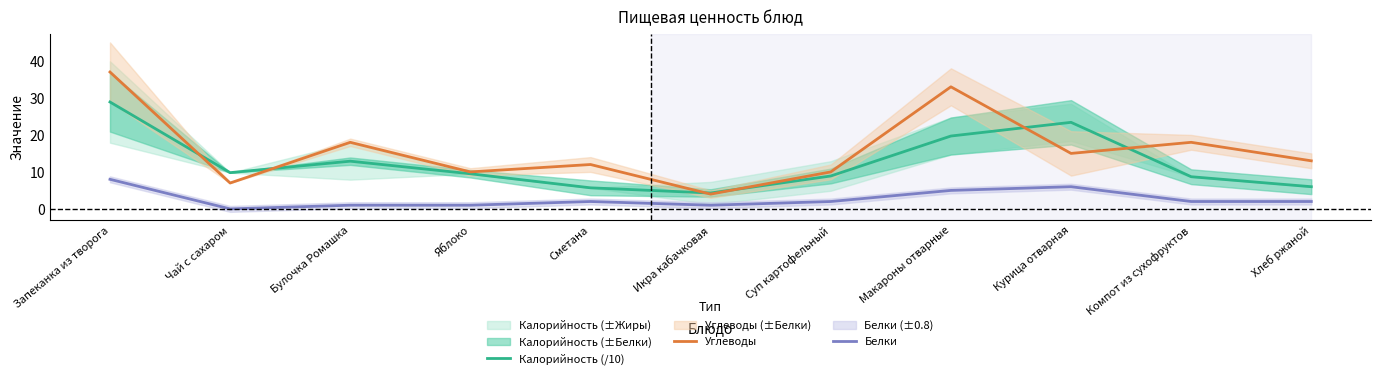

List the labels in order of Калорийность (/10) value, largest first.

Запеканка из творога, Курица отварная, Макароны отварные, Булочка Ромашка, Чай с сахаром, Яблоко, Суп картофельный, Компот из сухофруктов, Хлеб ржаной, Сметана, Икра кабачковая